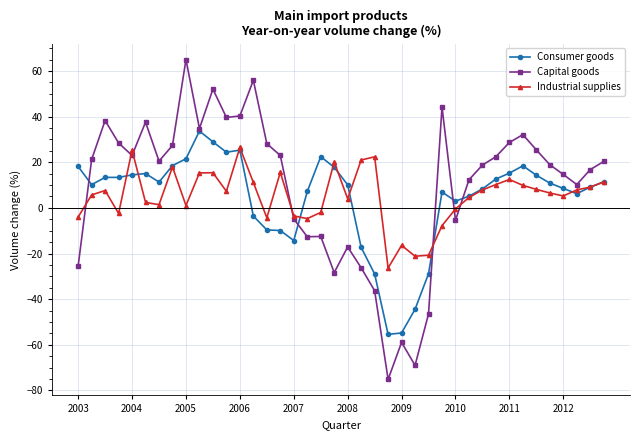

Which series has the largest range (max minus min)?

Capital goods